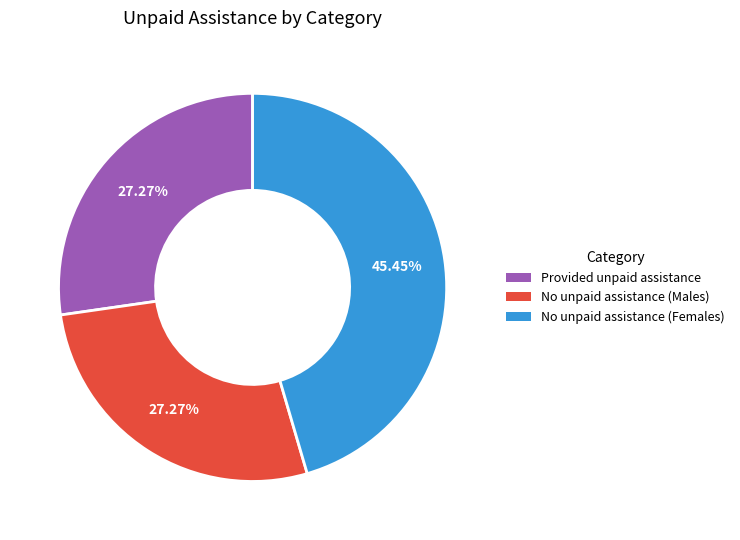

Is there any slice that represents more than half of the pie?

No